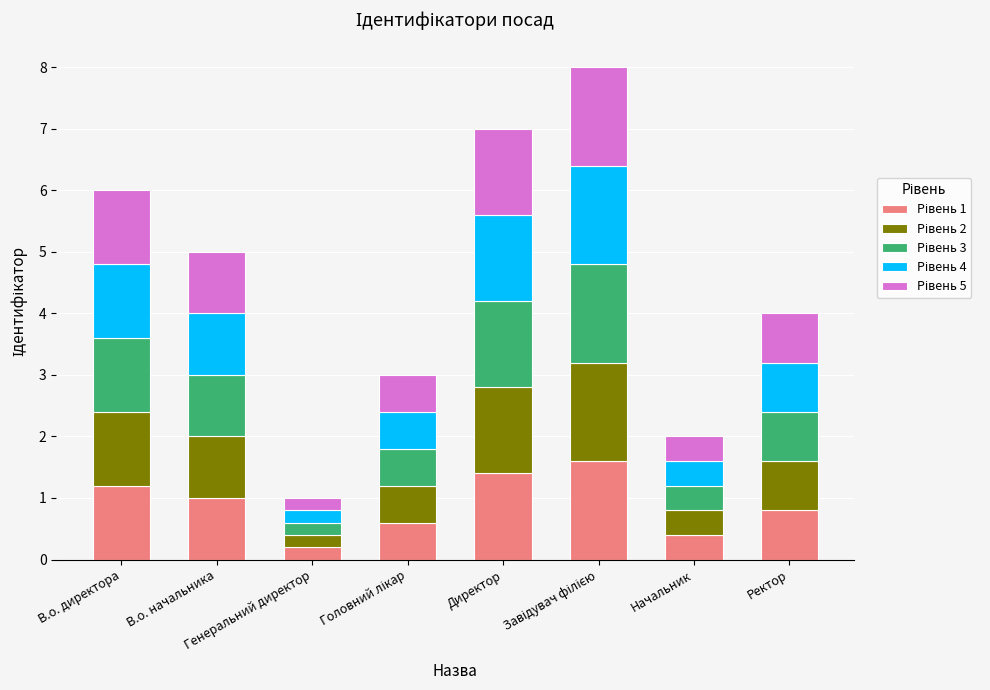

Does the chart contain any negative values?

No